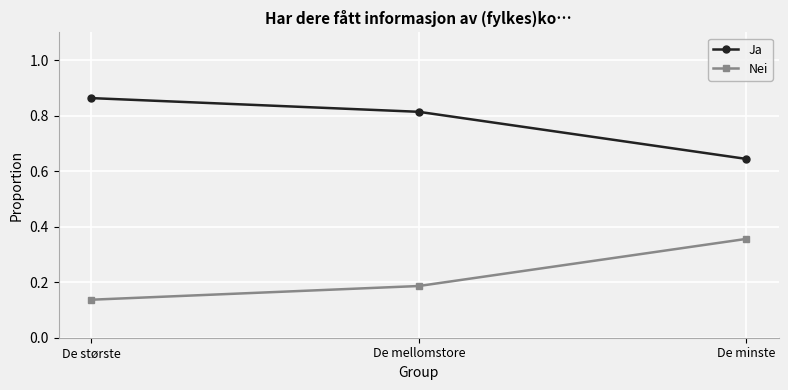

What are all the series names shown in the legend?

Ja, Nei